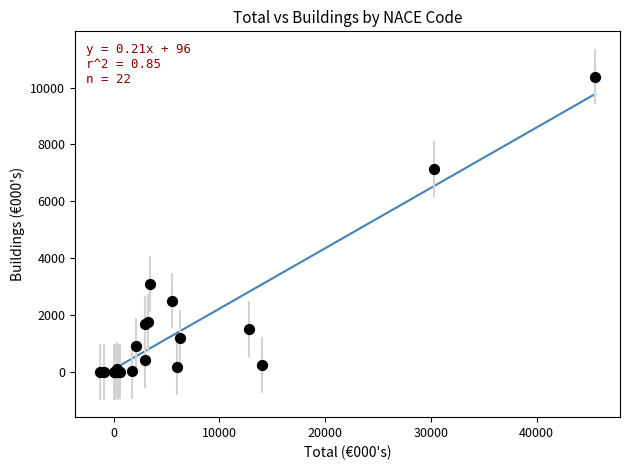

What Y value in the scatter plot is closest to 5192?

7127